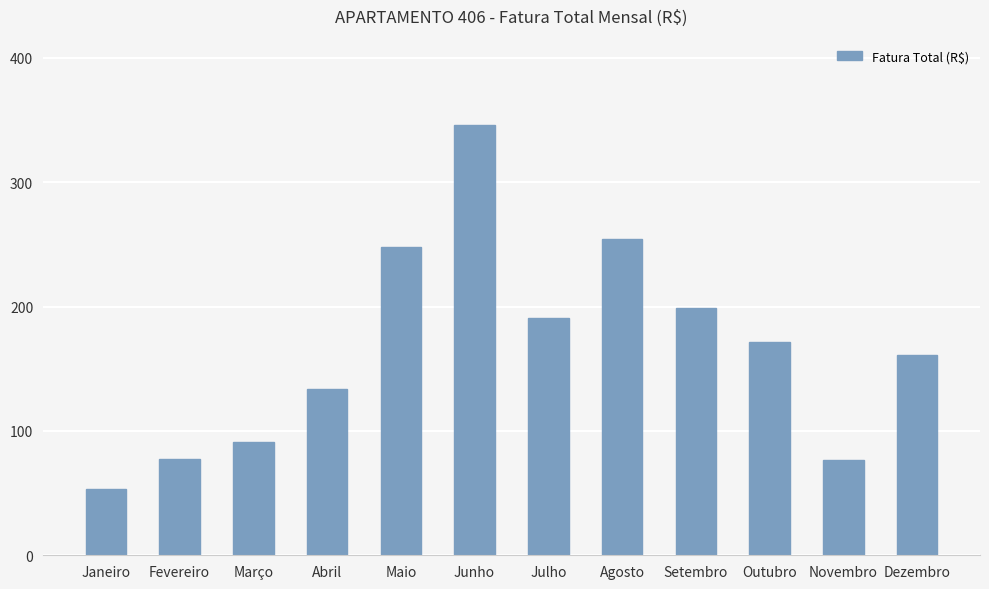

What is the difference between the values at Dezembro and Novembro?

84.5